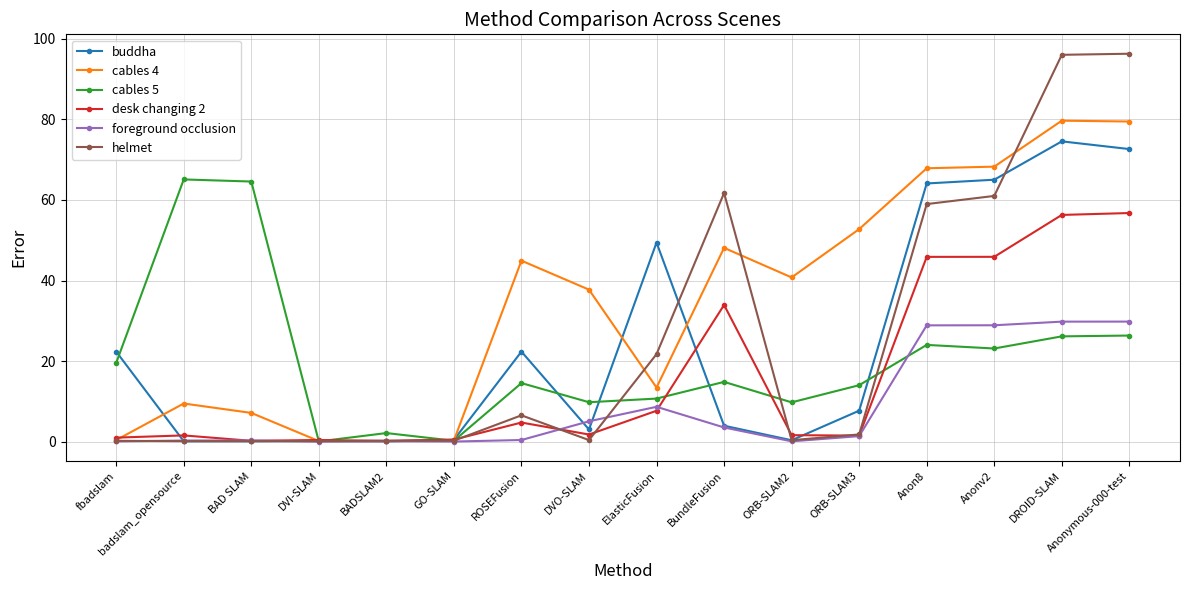

At ROSEFusion, list the series in order from smallest to largest.

foreground occlusion, desk changing 2, helmet, cables 5, buddha, cables 4